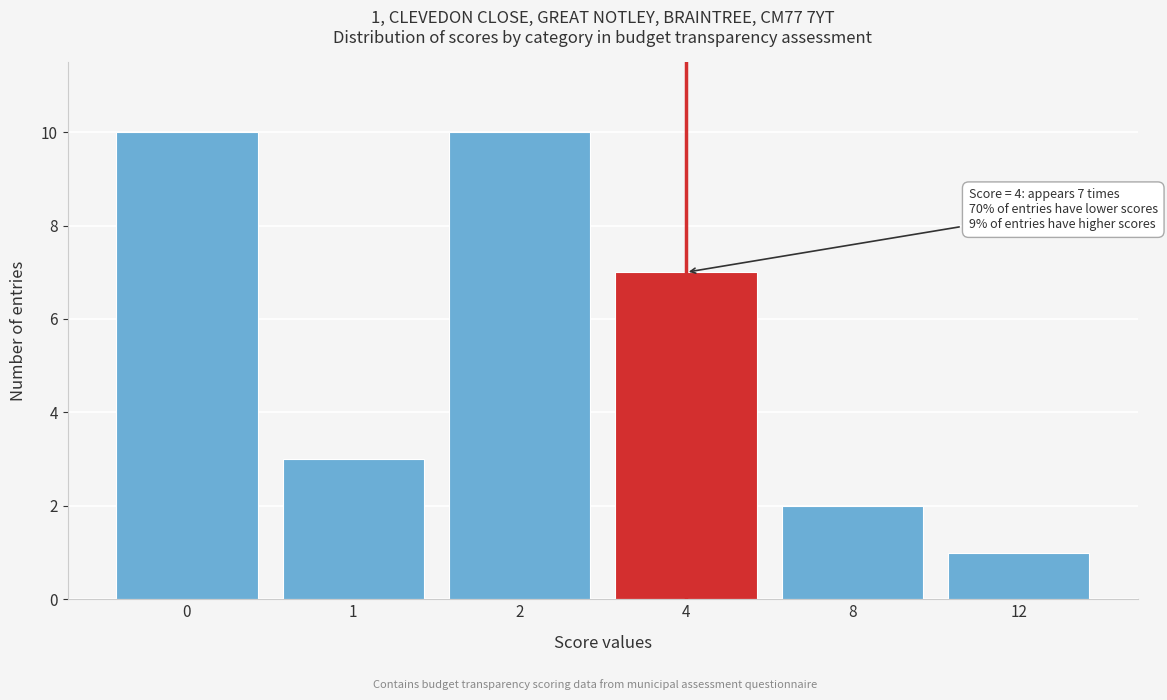

Reading left to right, extract all data points from this chart.

0=10	1=3	2=10	4=7	8=2	12=1